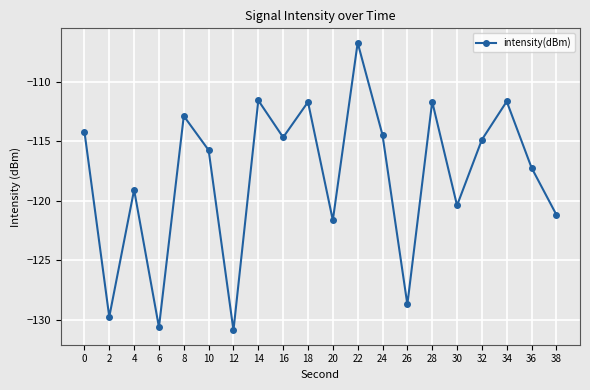

At which category does the chart reach its minimum across all series?

12